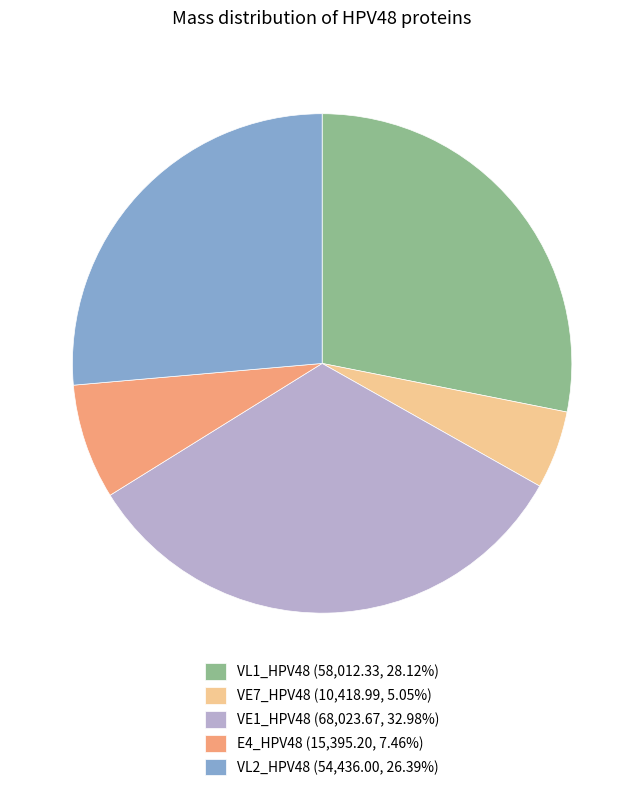

Combined, do VE1_HPV48 (68,023.67, 32.98%) and VE7_HPV48 (10,418.99, 5.05%) account for over 50%?

No